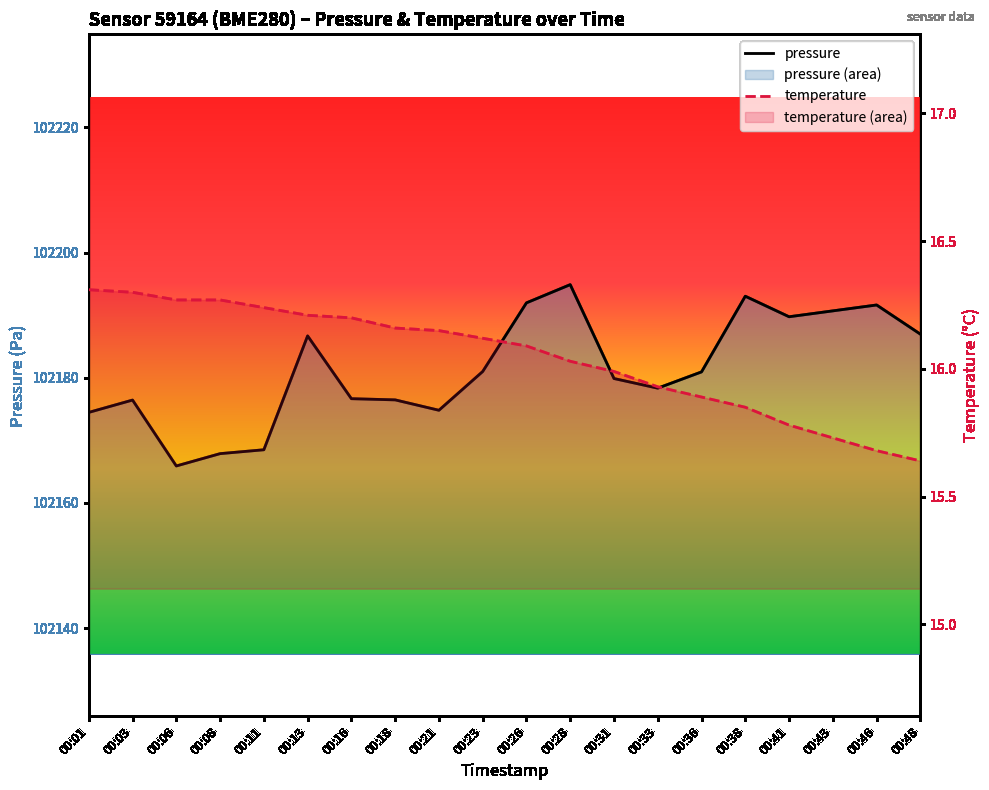

List the series in order of their overall mean, lowest first.

temperature, pressure